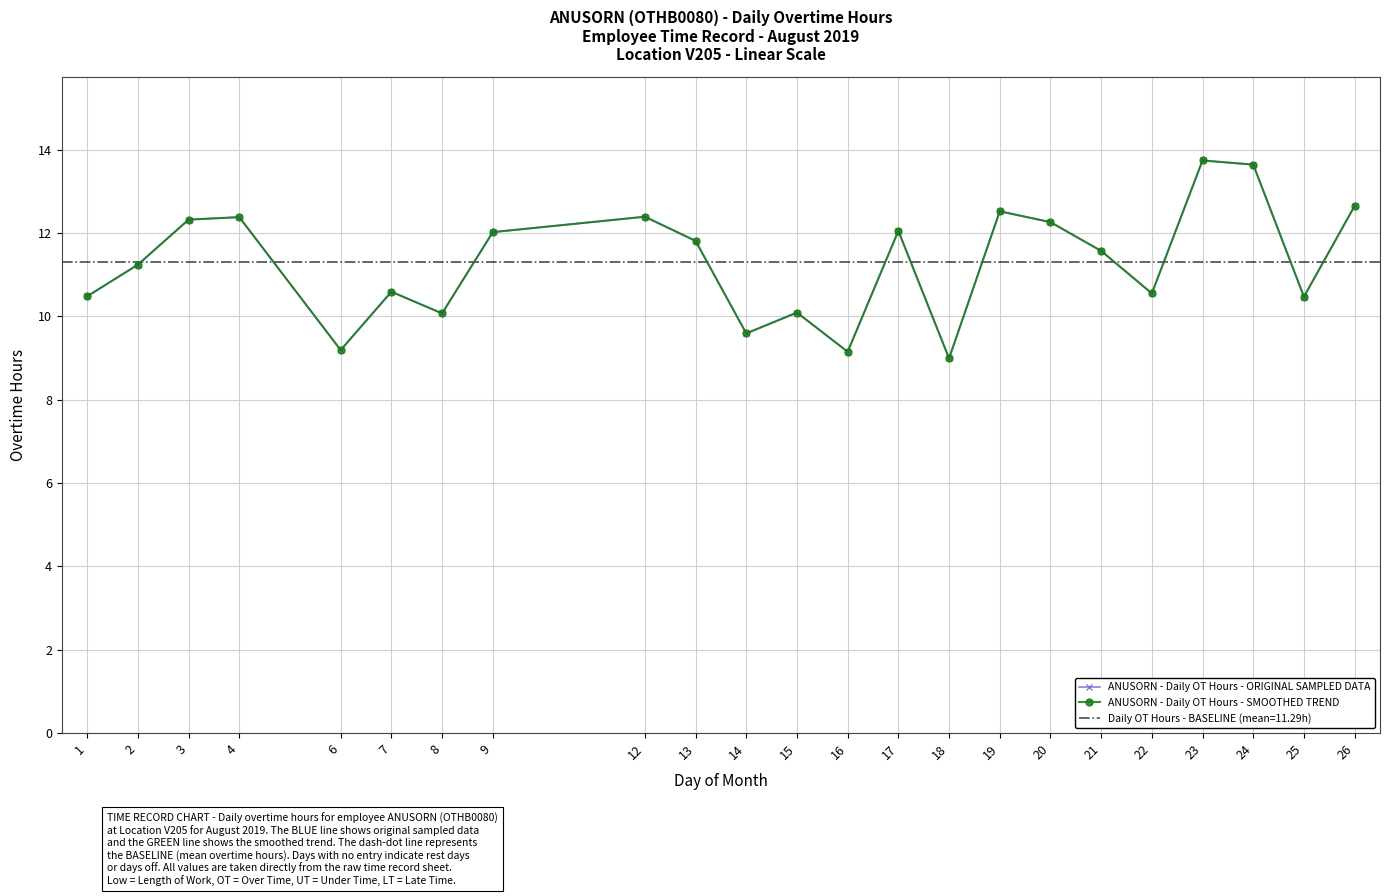

At which label does ANUSORN - Daily OT Hours - ORIGINAL SAMPLED DATA reach its minimum?

18